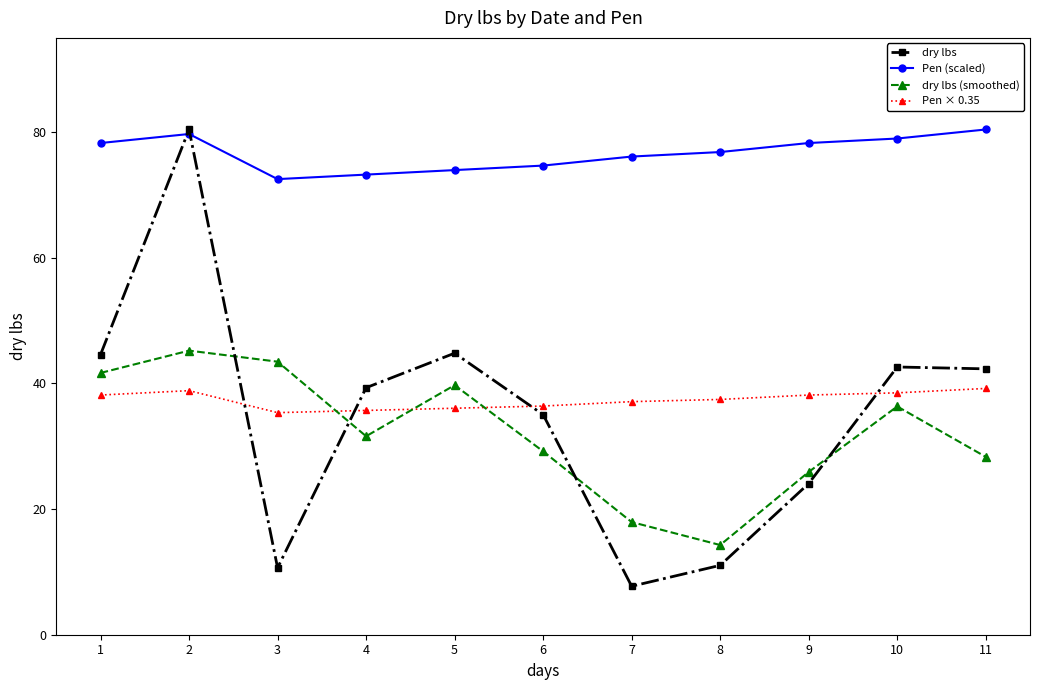

The Pen (scaled) series shows 79.0 at 10. True or false?

True